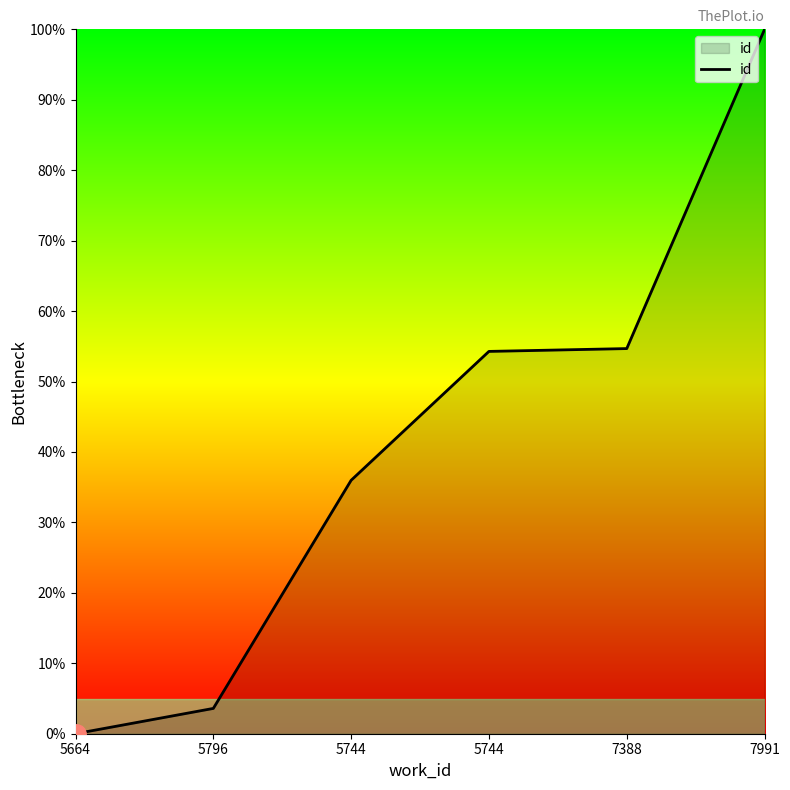

Does the chart display data point markers on the line(s)?

No